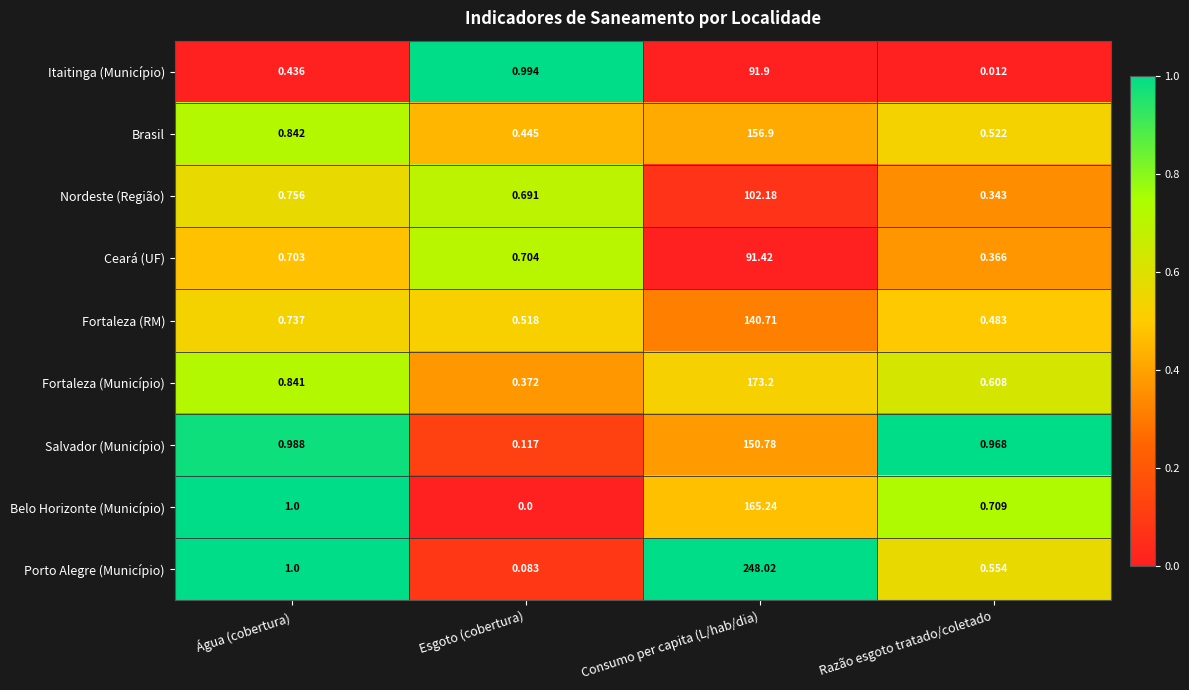

At which label is Salvador (Município) closest to 75?

Água (cobertura)